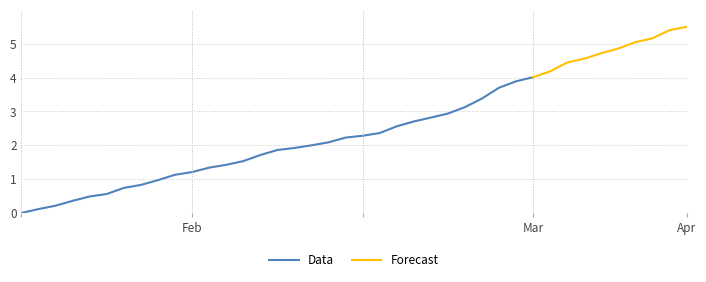

Is it true that P2 equals 1.2 at 01:23?

False